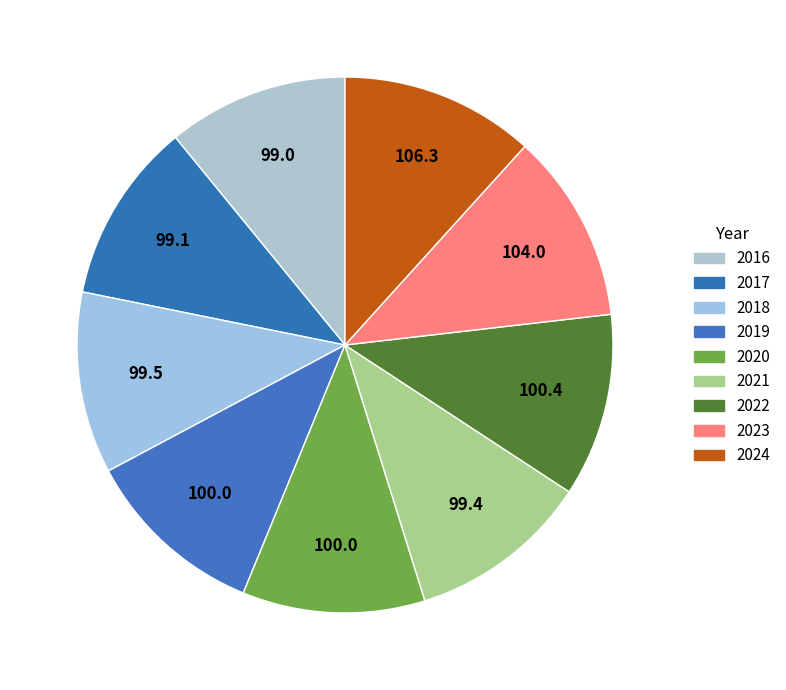

Does any single category account for the majority?

No